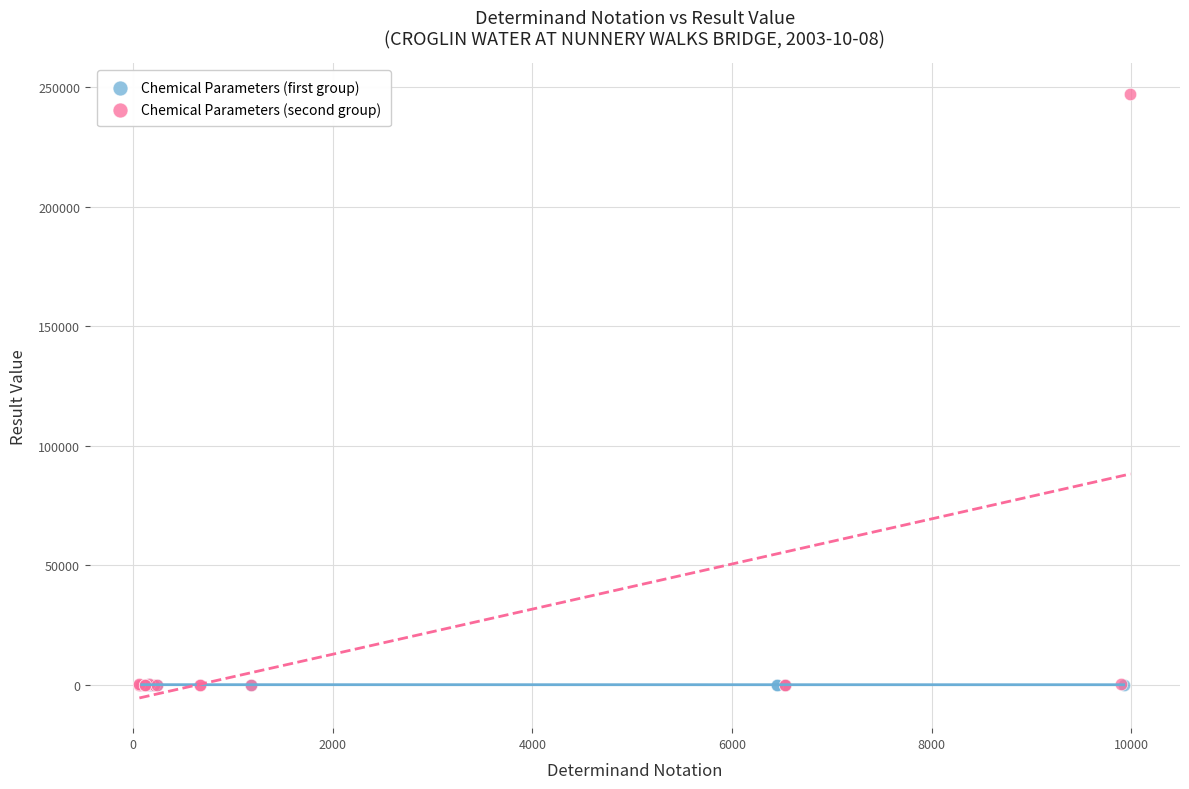

Which series has the largest Y range (max minus min)?

Chemical Parameters (second group)